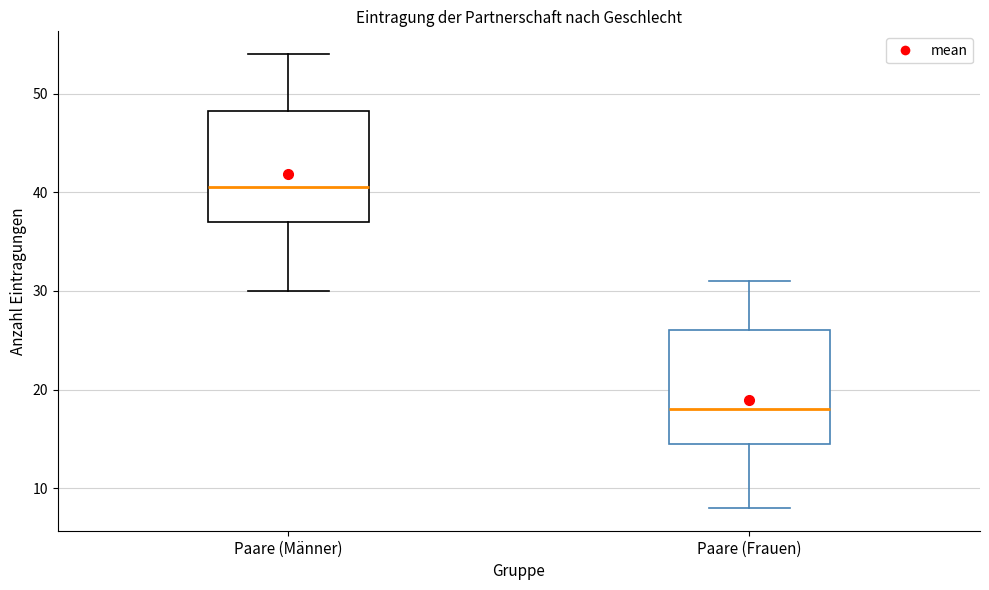

Where does the upper whisker of the box for Paare (Frauen) end on the y-axis? The values are not printed on the chart, so give them approximately, as read against the axis.

31